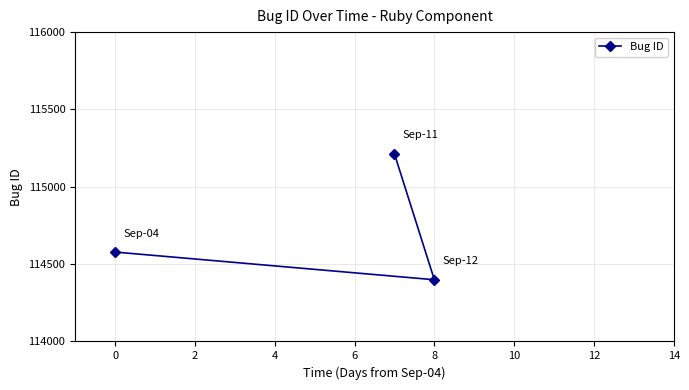

What is the difference between the maximum and second lowest values?

635